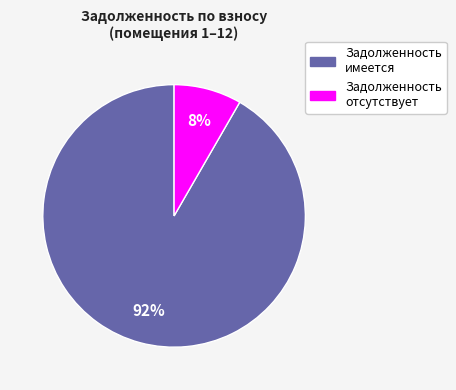

Does any single category account for the majority?

Yes